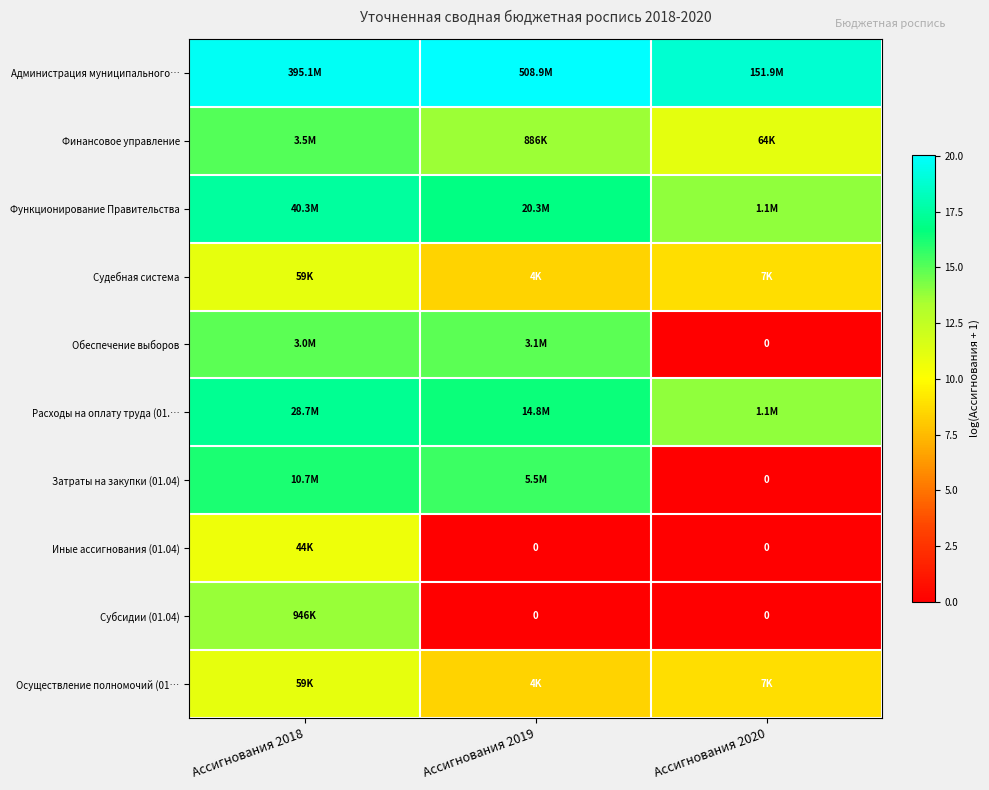

List the series in order of their peak value, highest first.

Администрация муниципального…, Функционирование Правительства, Расходы на оплату труда (01.…, Затраты на закупки (01.04), Финансовое управление, Обеспечение выборов, Субсидии (01.04), Судебная система, Осуществление полномочий (01…, Иные ассигнования (01.04)